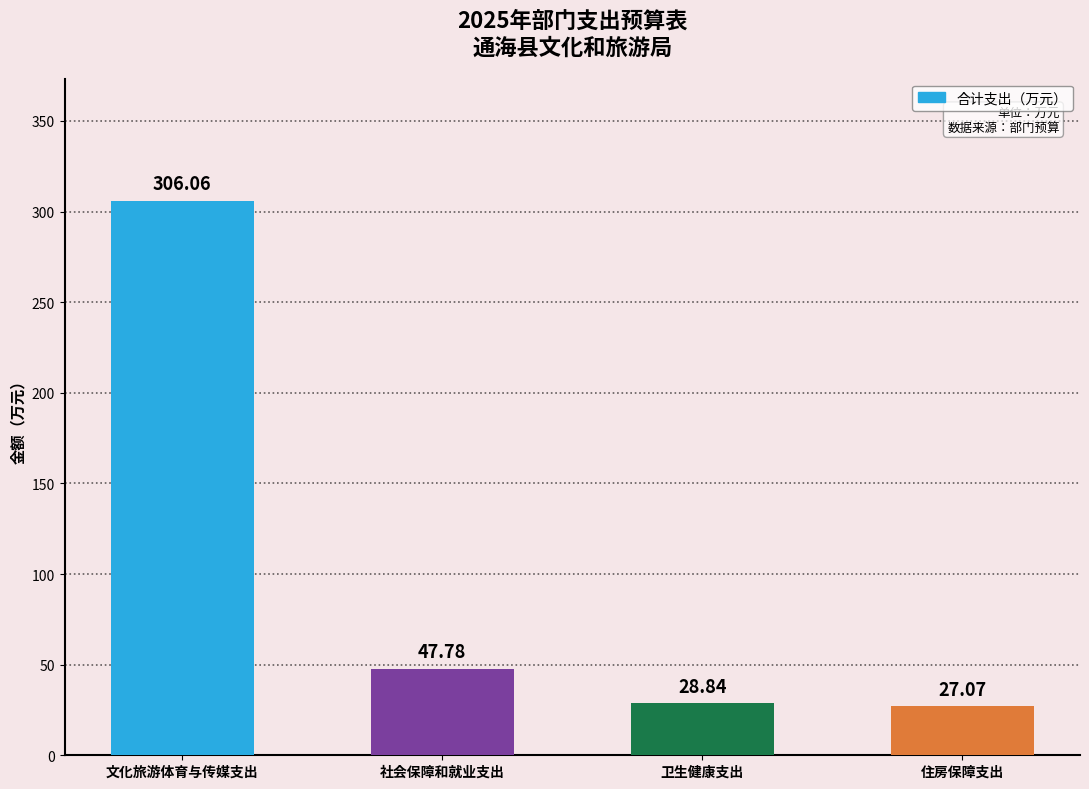

List the labels in order of value, largest first.

文化旅游体育与传媒支出, 社会保障和就业支出, 卫生健康支出, 住房保障支出